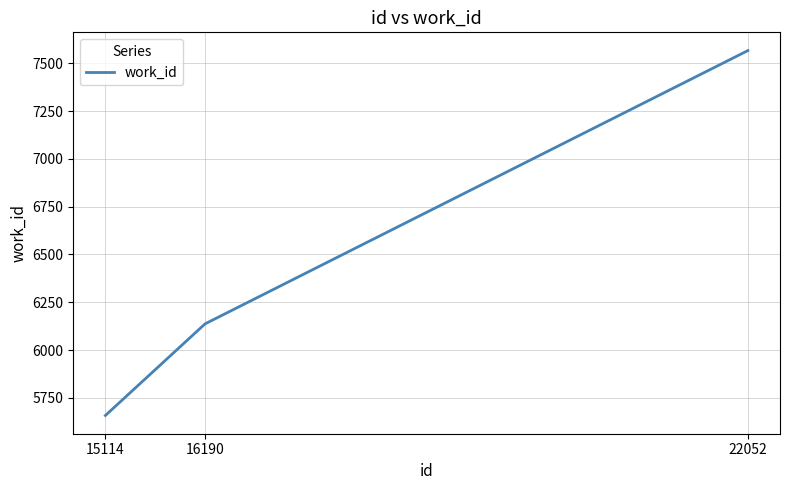

Approximately how many times larger is the value at 16190 compared to 15114?

1.1